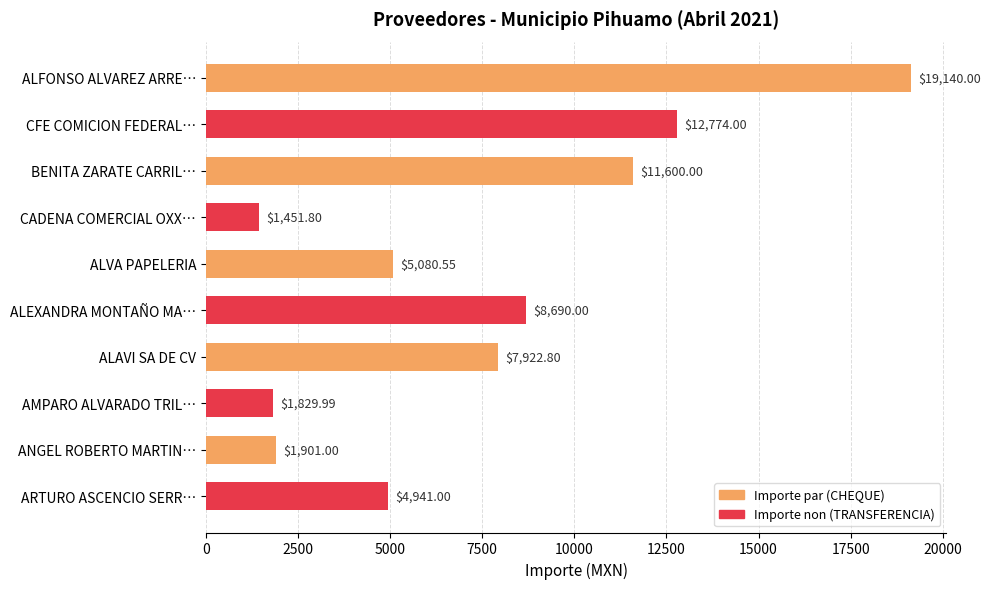

Rank the categories by value from lowest to highest.

CADENA COMERCIAL OXX…, AMPARO ALVARADO TRIL…, ANGEL ROBERTO MARTIN…, ARTURO ASCENCIO SERR…, ALVA PAPELERIA, ALAVI SA DE CV, ALEXANDRA MONTAÑO MA…, BENITA ZARATE CARRIL…, CFE COMICION FEDERAL…, ALFONSO ALVAREZ ARRE…